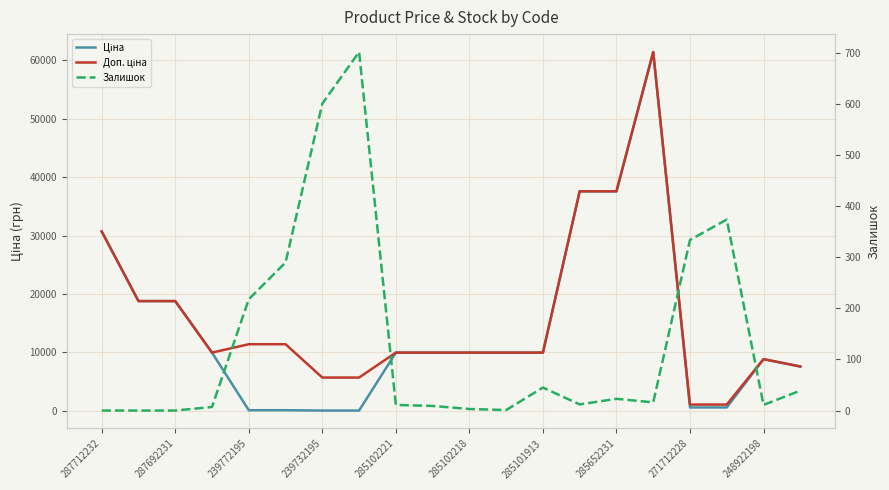

At how many categories does at least one series exceed 47455?

1